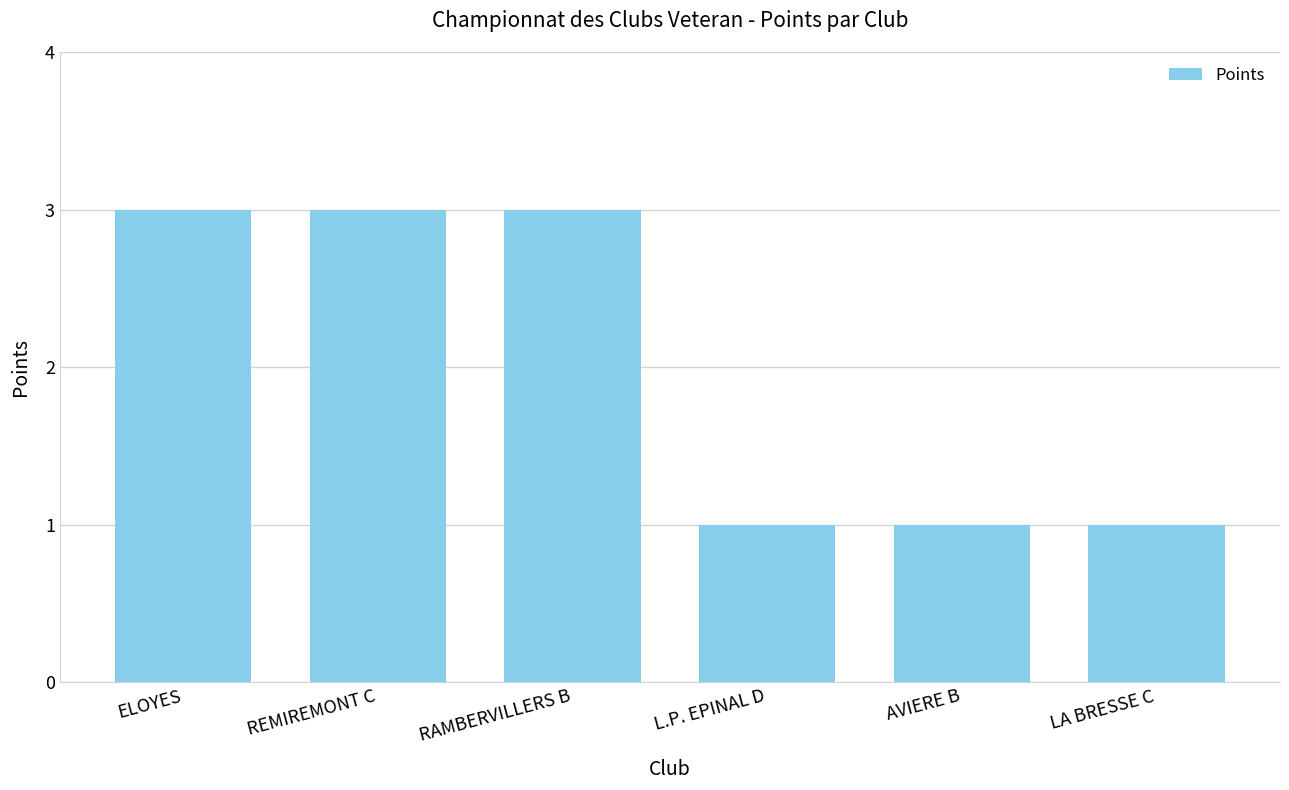

What is the label of the 1st bar from the left?

ELOYES